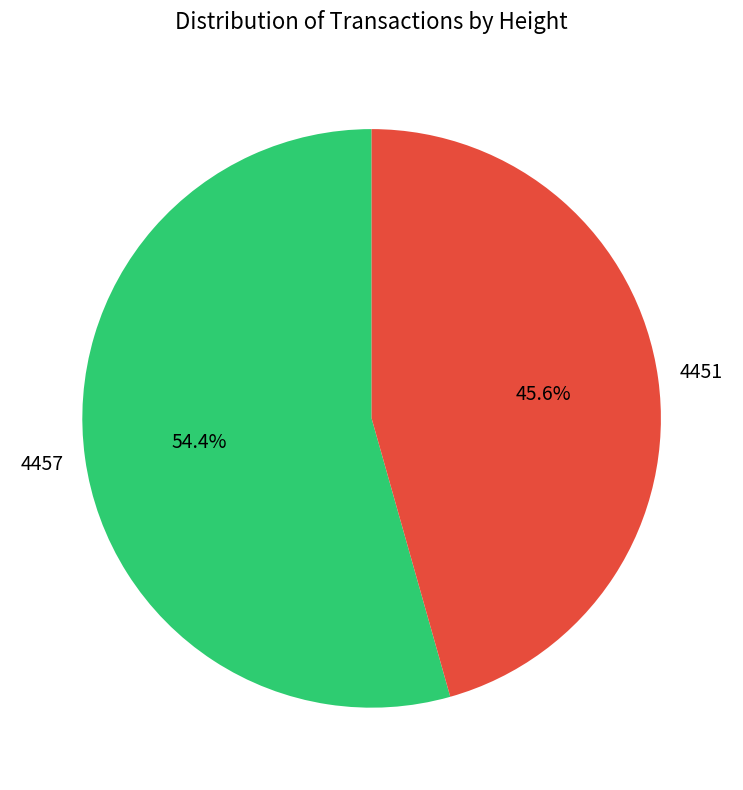

What percentage is NOT represented by 4451?

54.4%